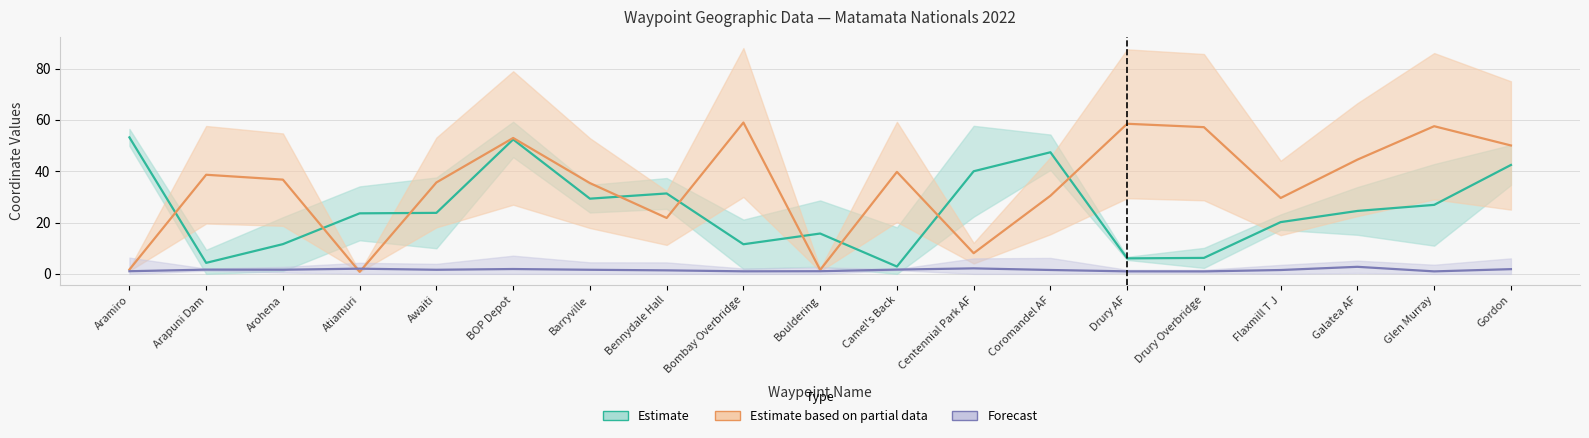

What is the maximum value shown in the chart?

59.0